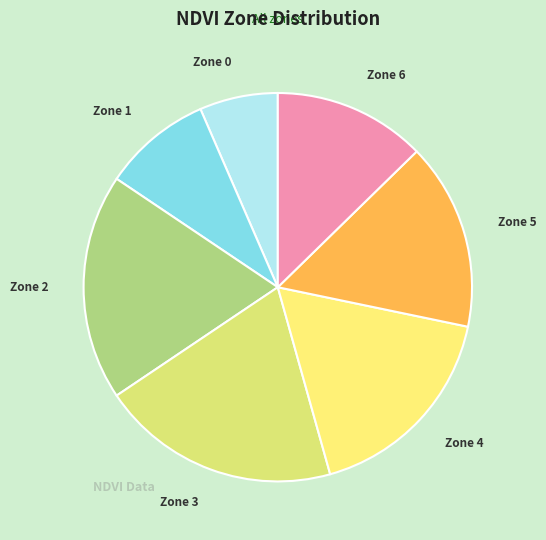

Approximately how many times larger is the value at Zone 6 compared to Zone 0?

1.9